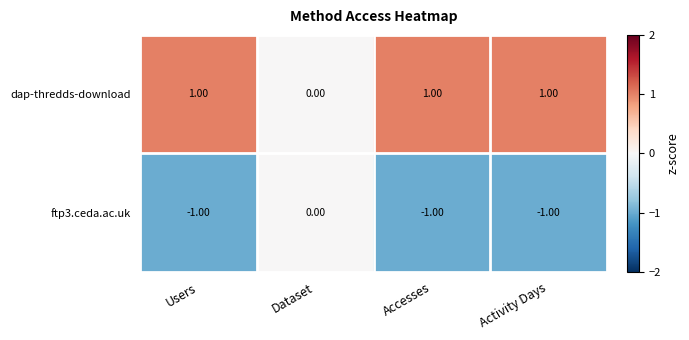

Where is ftp3.ceda.ac.uk nearest to the value 0?

Dataset